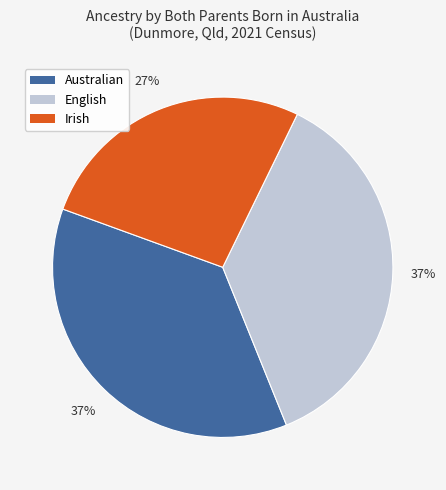

True or false: Irish accounts for 27% of the total.

True